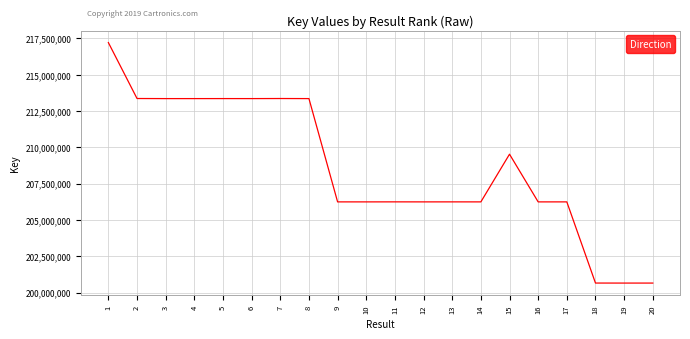

The chart shows a value of 303352192 at 13. True or false?

False